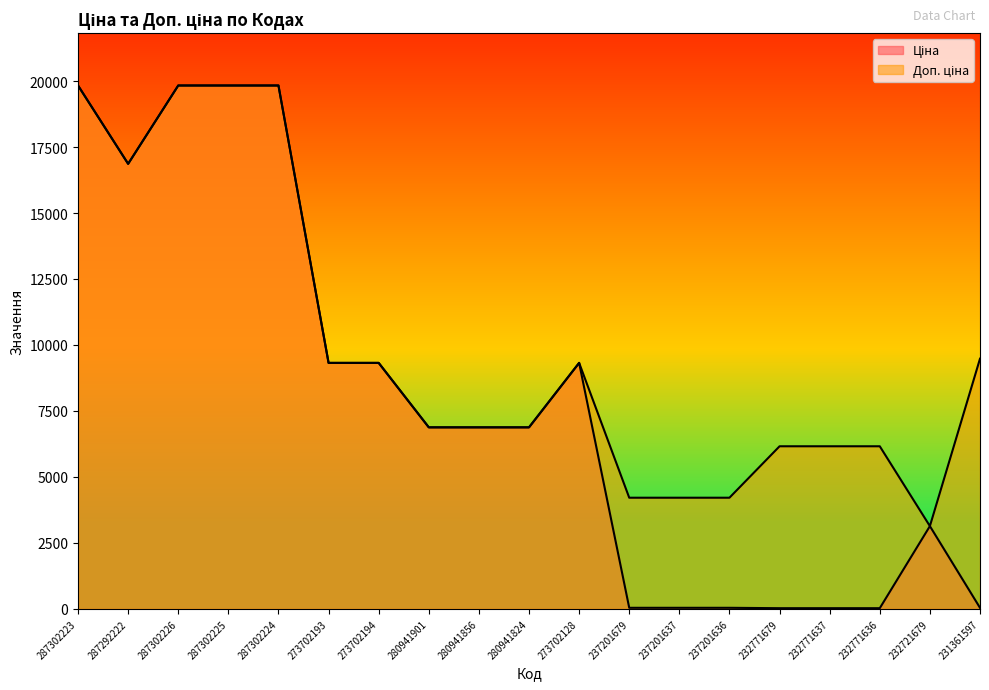

Reading left to right, what are all the values shown in this chart?

Ціна: 19831.1	16863.2	19831.1	19831.1	19831.1	9321.4	9321.4	6879.5	6879.5	6879.5	9321.4	42.1	42.1	42.1	27.4	27.4	27.4	3136.8	42.1
Доп. ціна: 19831.1	16863.2	19831.1	19831.1	19831.1	9321.4	9321.4	6879.5	6879.5	6879.5	9321.4	4213.0	4213.0	4213.0	6162.0	6162.0	6162.0	3137.0	9480.0